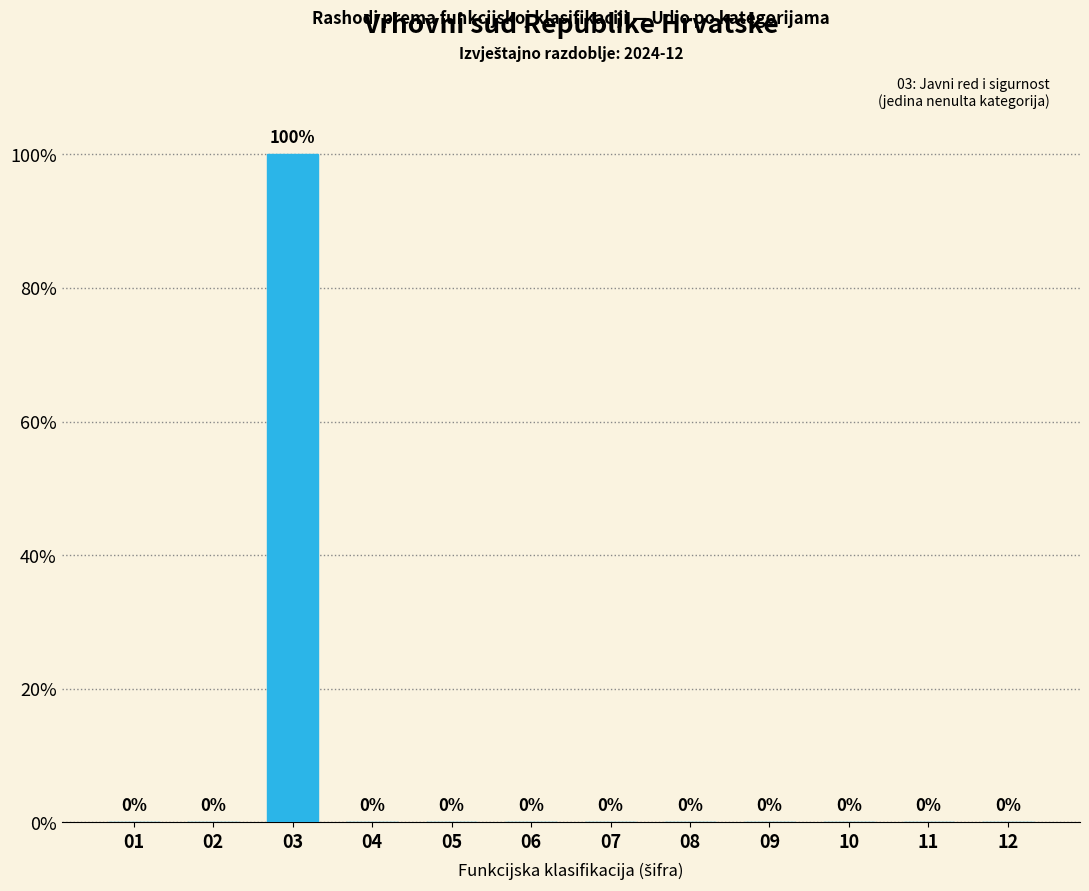

Reading right to left, what are all the values shown in this chart?

12=0	11=0	10=0	09=0	08=0	07=0	06=0	05=0	04=0	03=100	02=0	01=0